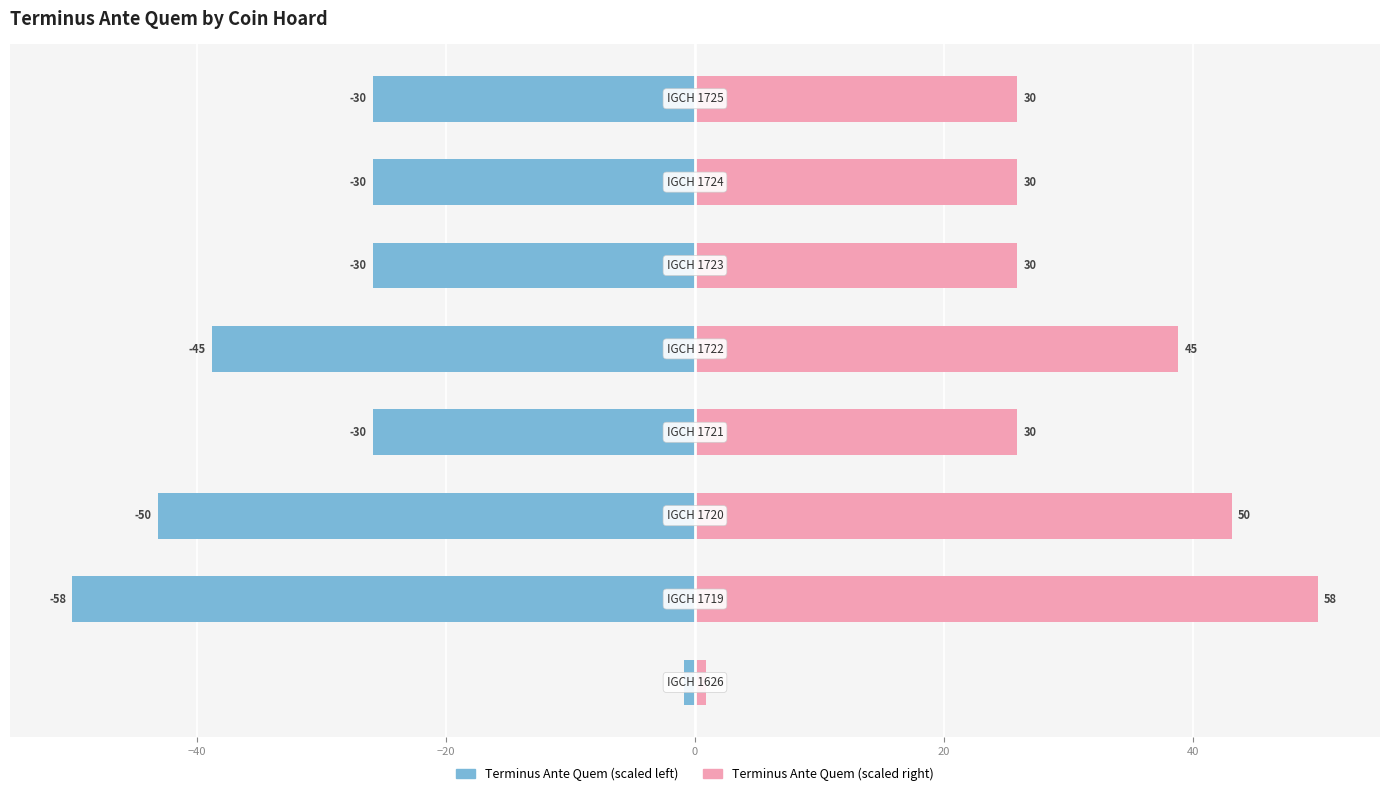

What is the value of the Terminus Ante Quem (left) bar at the 3rd from the left?

43.1